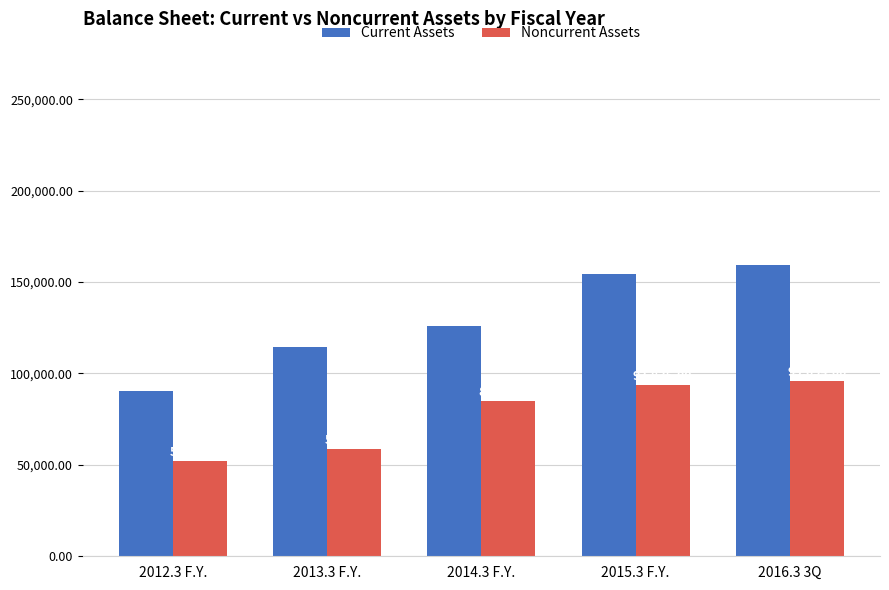

List the series in order of their peak value, lowest first.

Noncurrent Assets, Current Assets